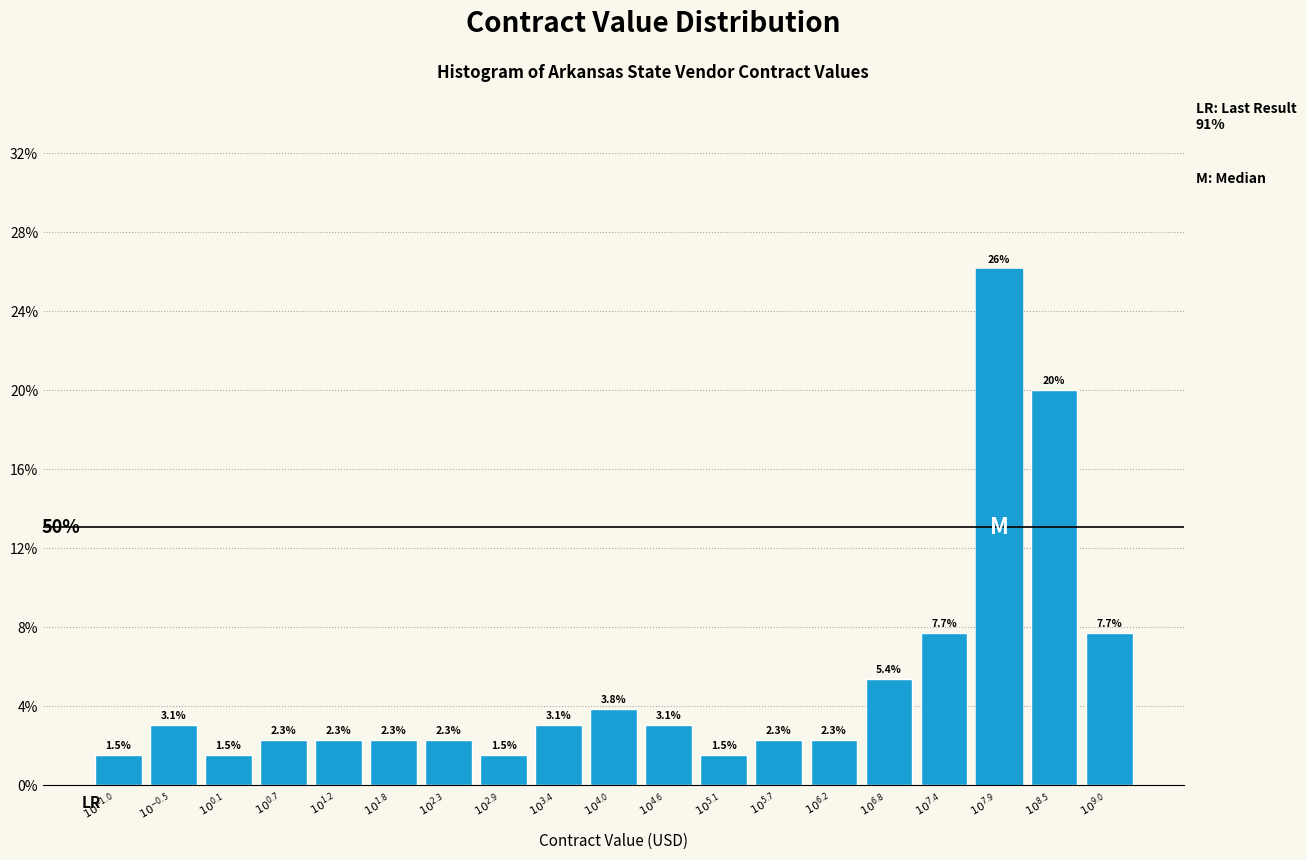

Does the chart contain any negative values?

No